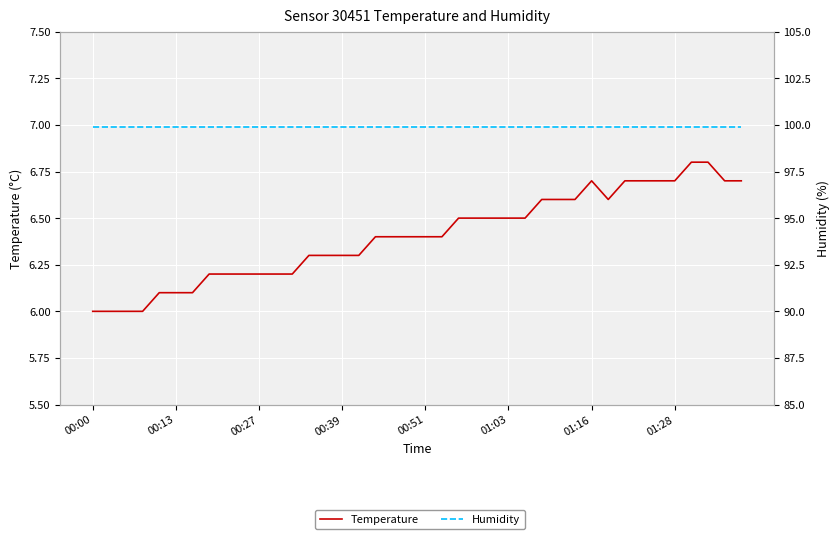

True or false: Humidity has a value of 99.9 at 34.

True